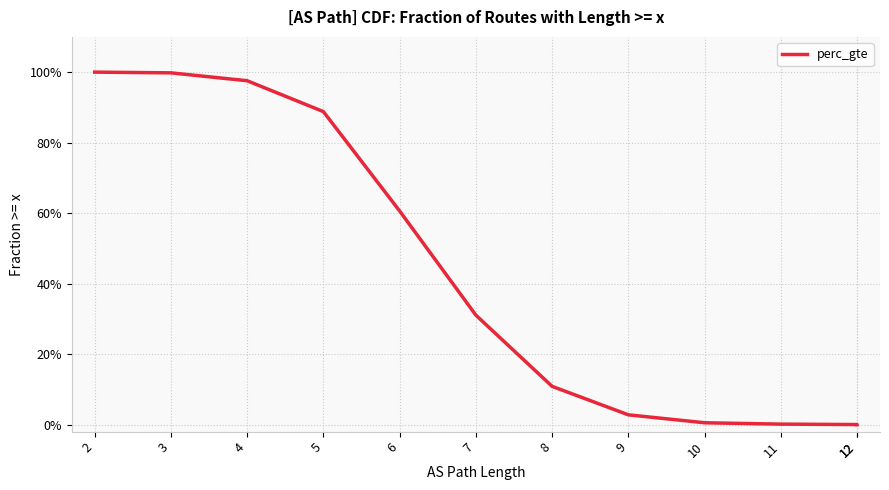

The value at 9 is 0.0. True or false?

False